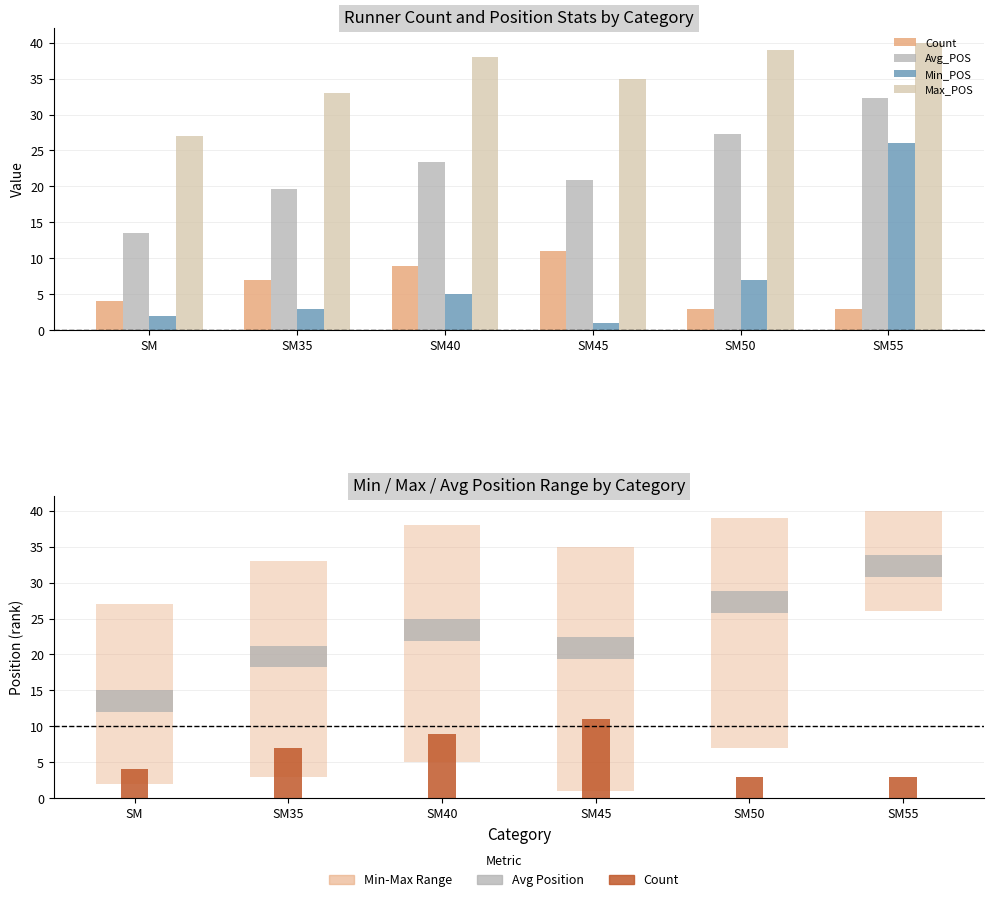

What is the difference between the highest and lowest values at SM50?

36.0